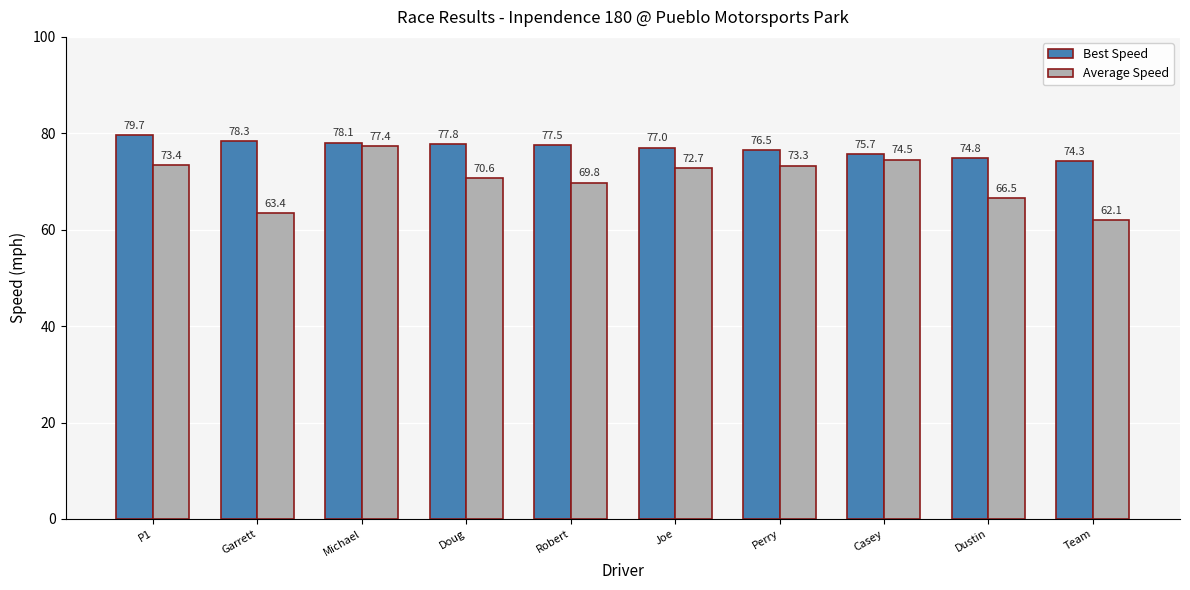

The value of Average Speed at Garrett is 63.4. True or false?

True